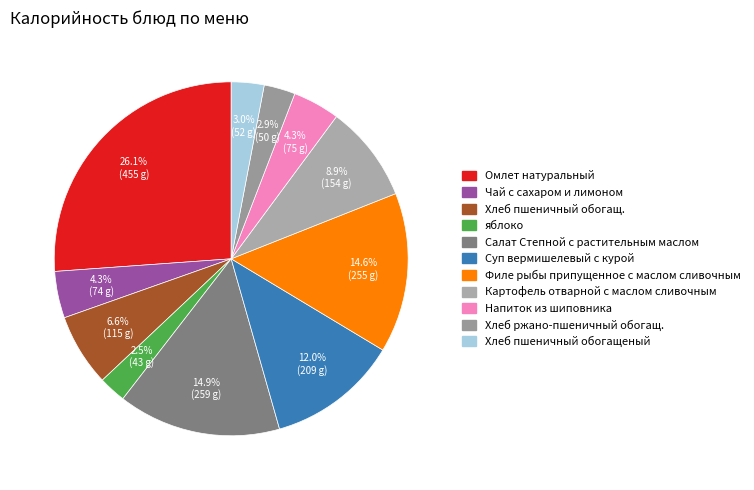

What percentage is the Салат Степной с растительным маслом slice, to the nearest percent?

15%